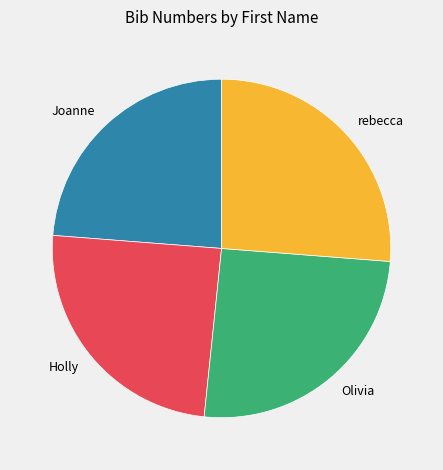

Approximately how many times larger is the value at Holly compared to Olivia?

1.0